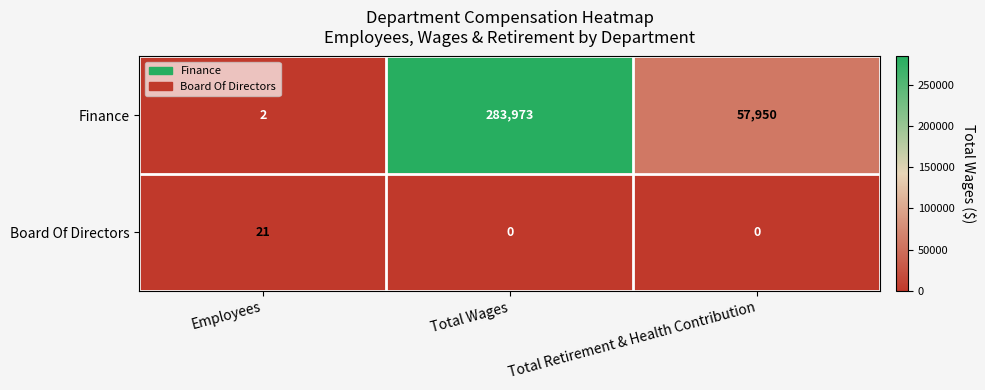

Count the Board Of Directors values in the range 0 to 21.

3